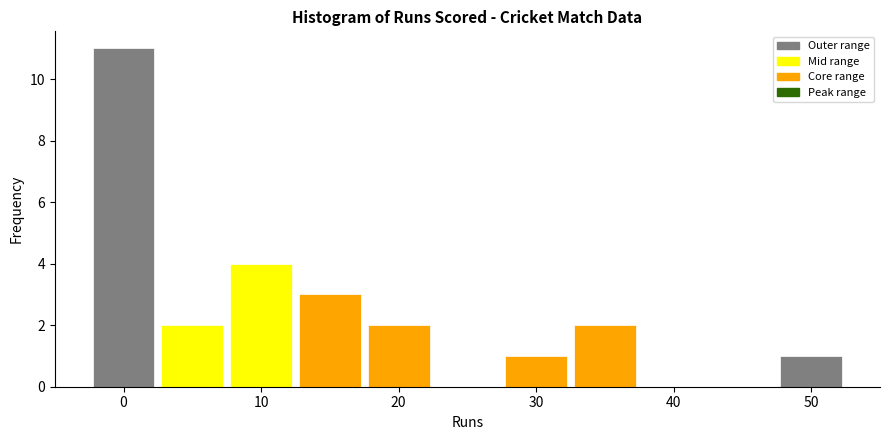

Over which range of the x-axis is the bar tallest?

-2.5 to 2.5